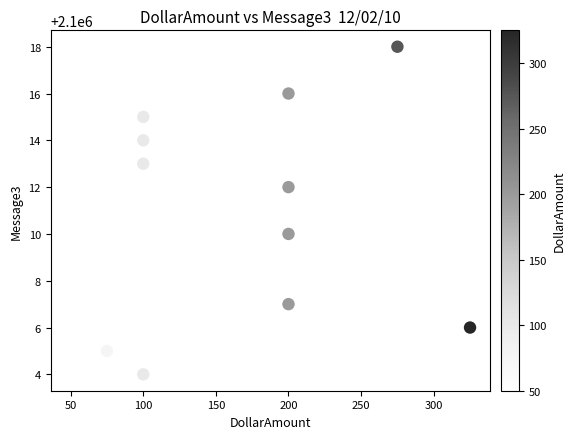

What is the range of X values (max minus min)?

275